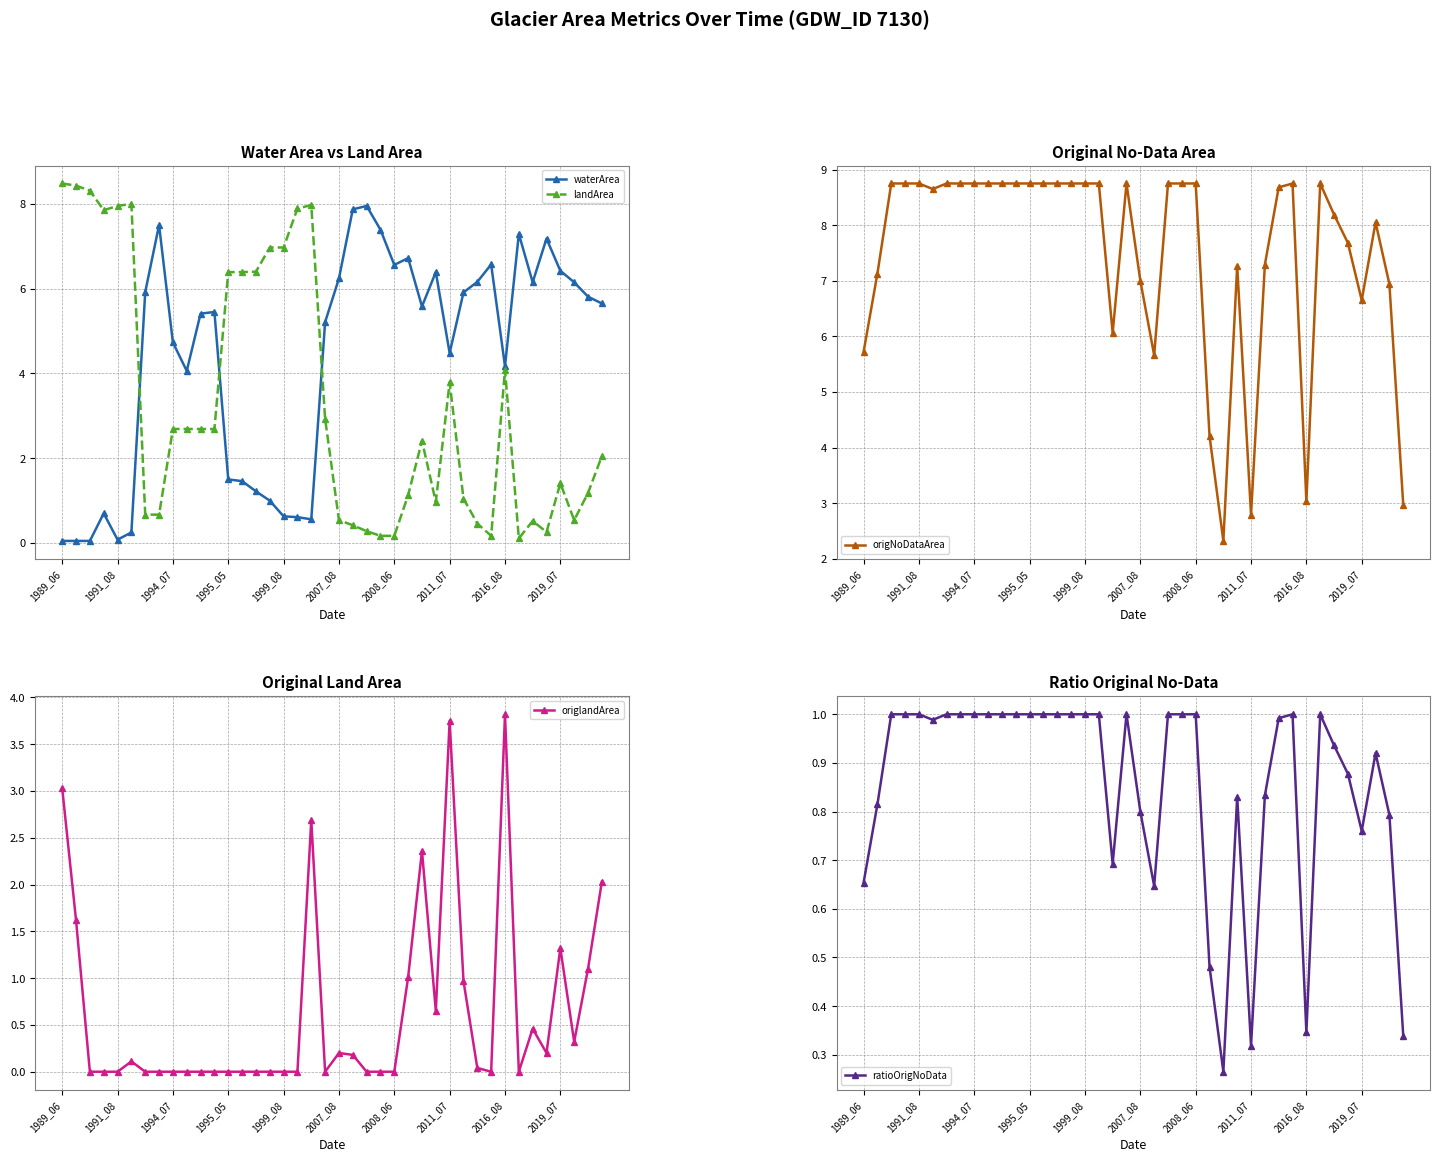

The ratioOrigNoData series shows 1.3 at 17. True or false?

False